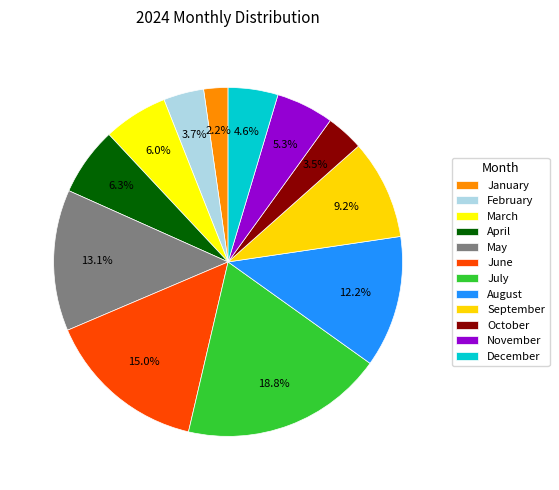

How many slices are in this pie chart?

12